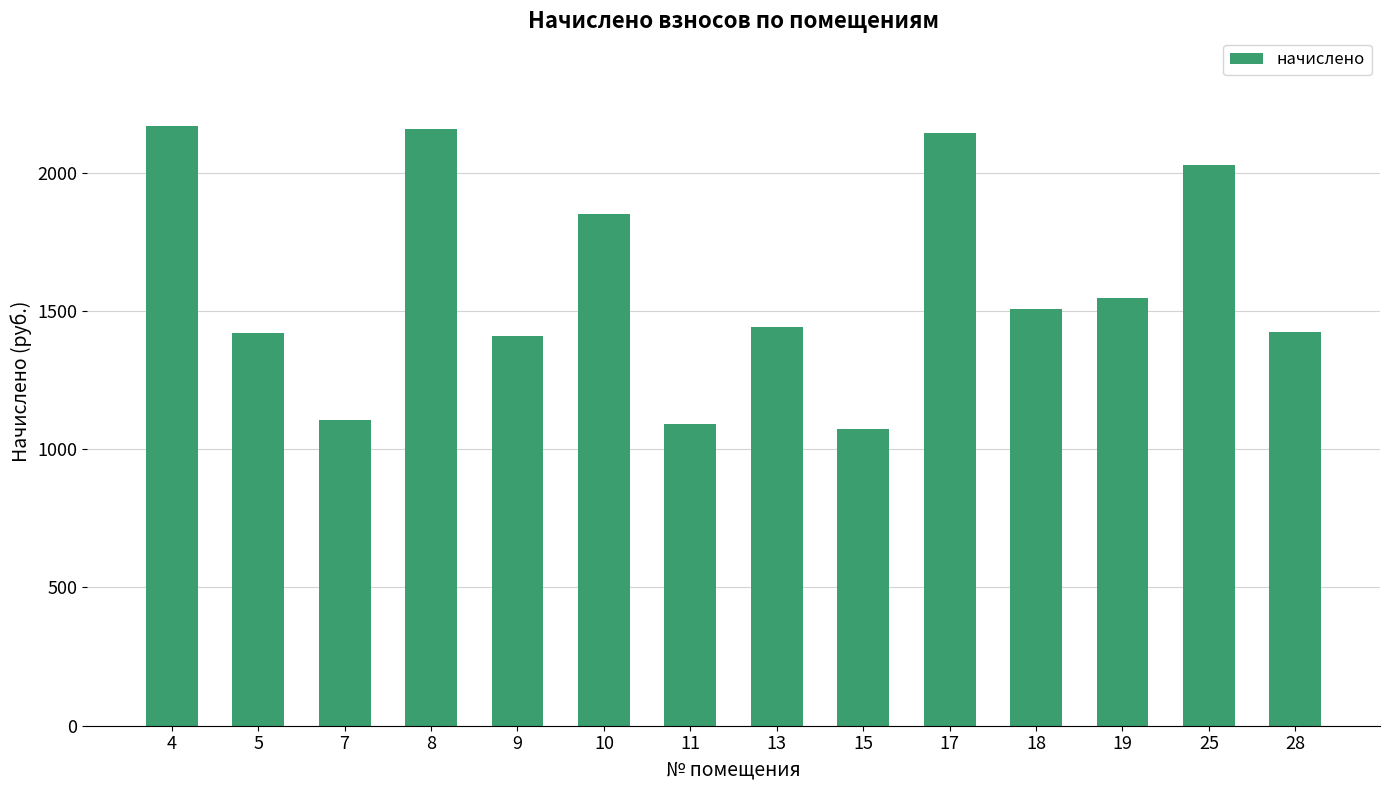

Where does the data first go above 1507?

4